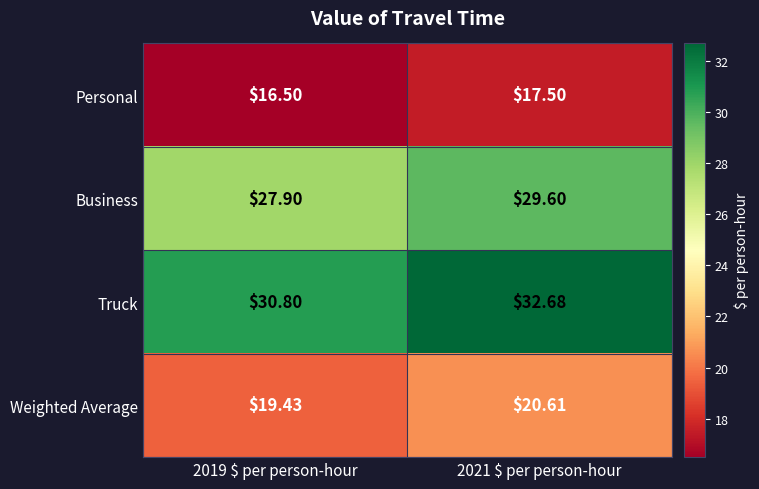

Rank the series by their maximum value, from lowest to highest.

Personal, Weighted Average, Business, Truck